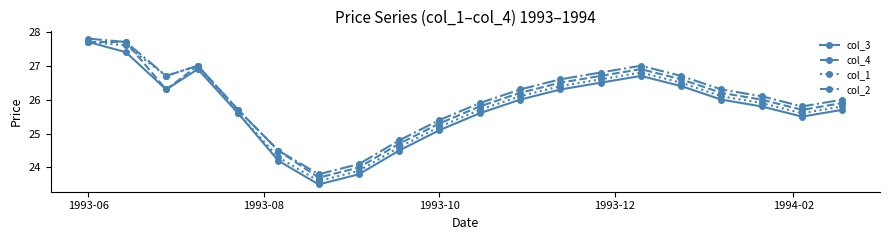

How many distinct data groups are displayed?

4